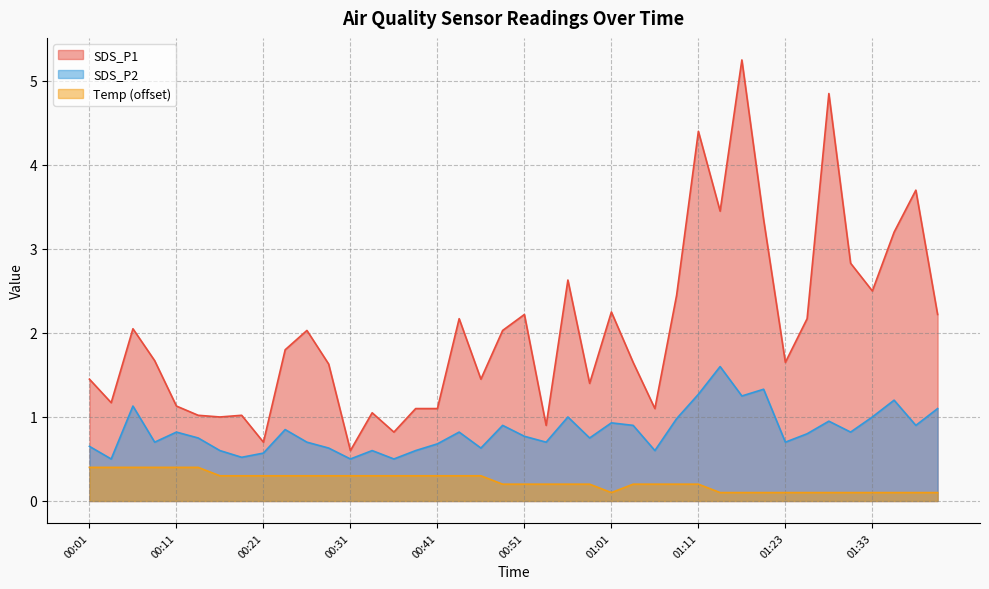

At which category is the sum across all series the highest?

01:17